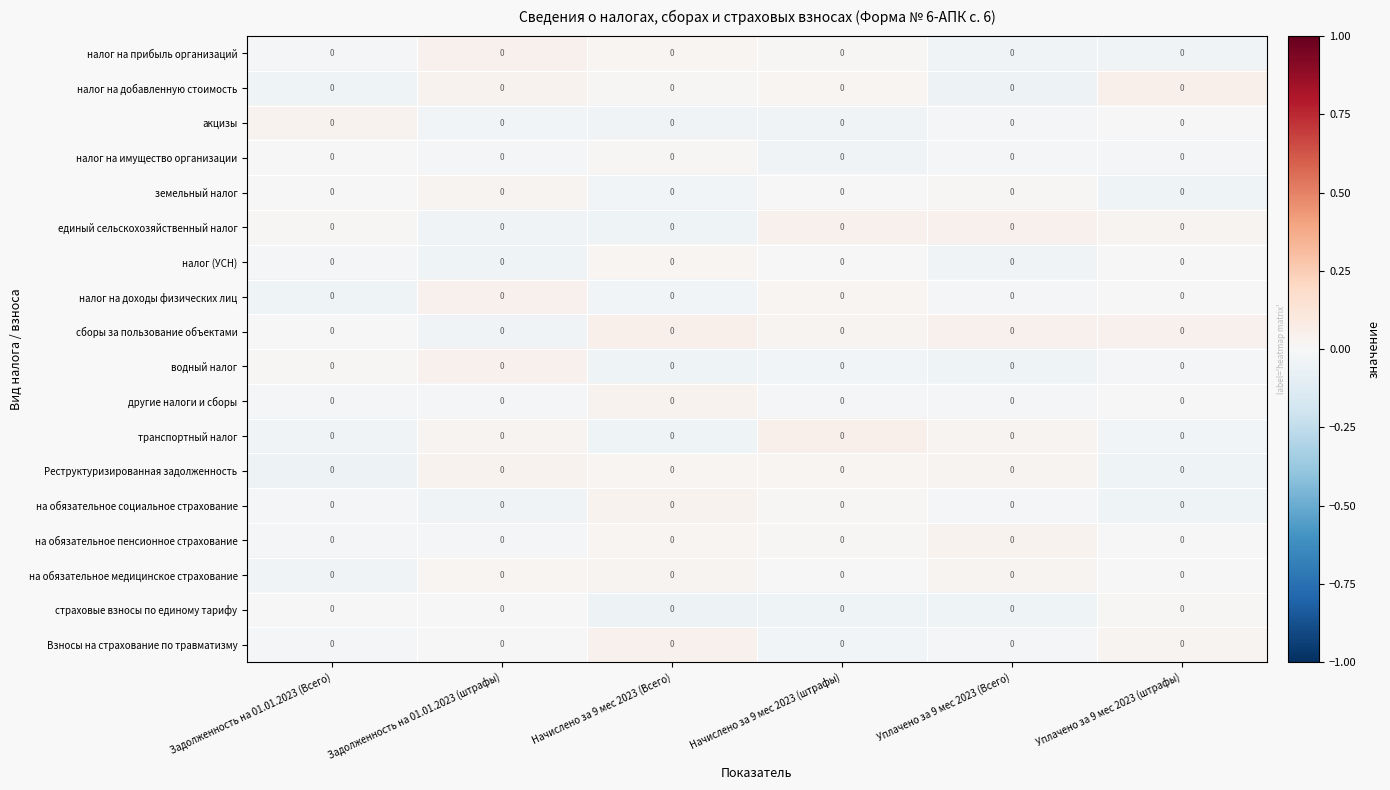

How many data points does each series have?

6